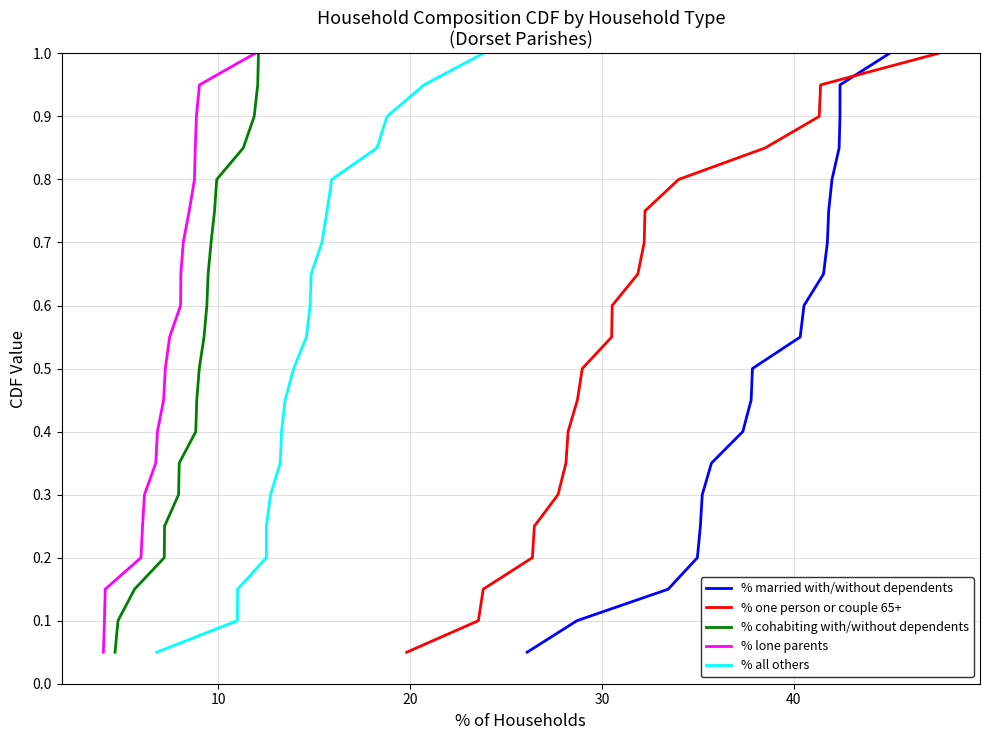

What is the sum of all % lone parents values?

10.5